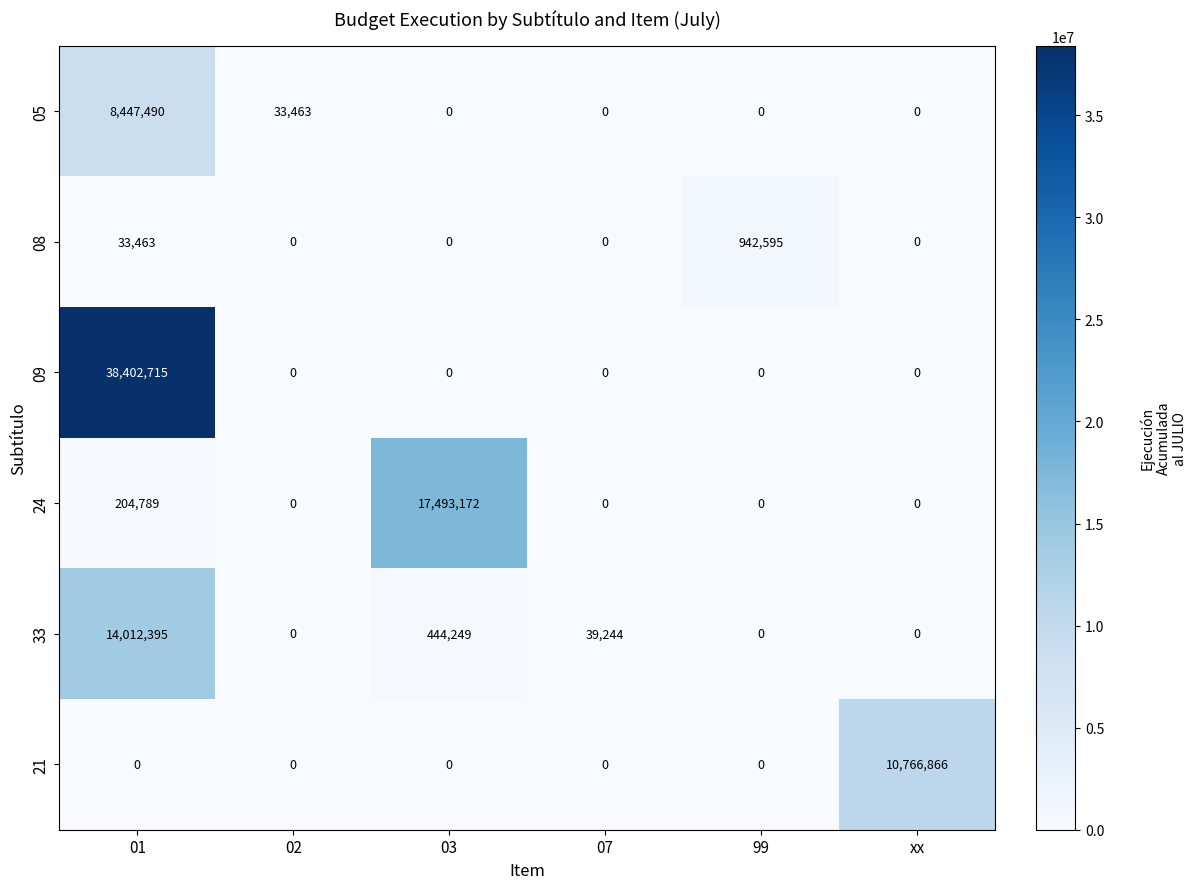

Which label corresponds to the largest value in the chart?

01